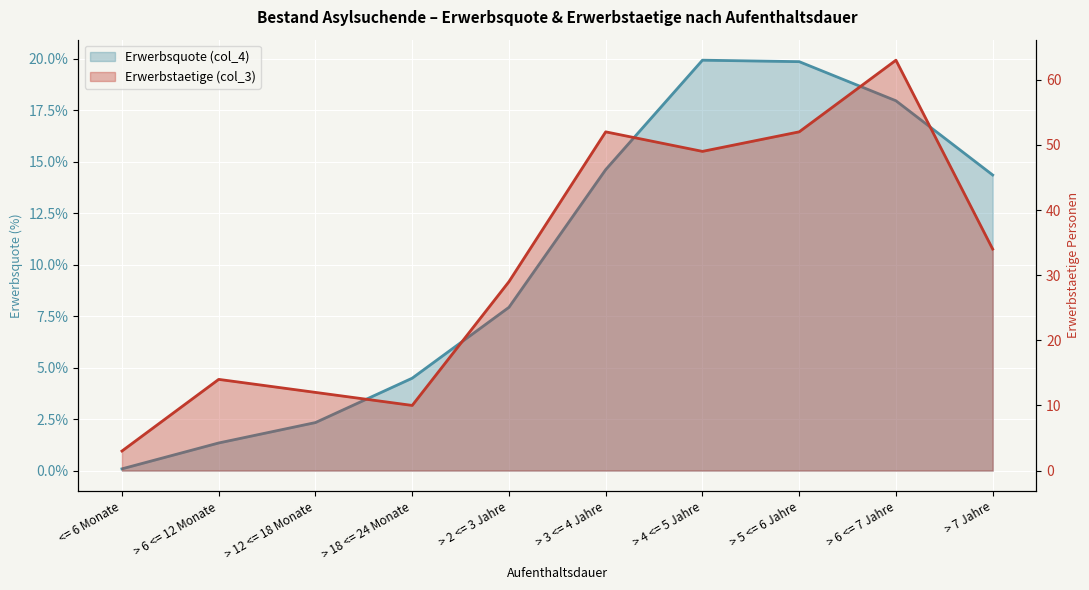

Between <= 6 Monate and > 6 <= 7 Jahre, which series saw the biggest shift?

Erwerbstaetige (col_3)